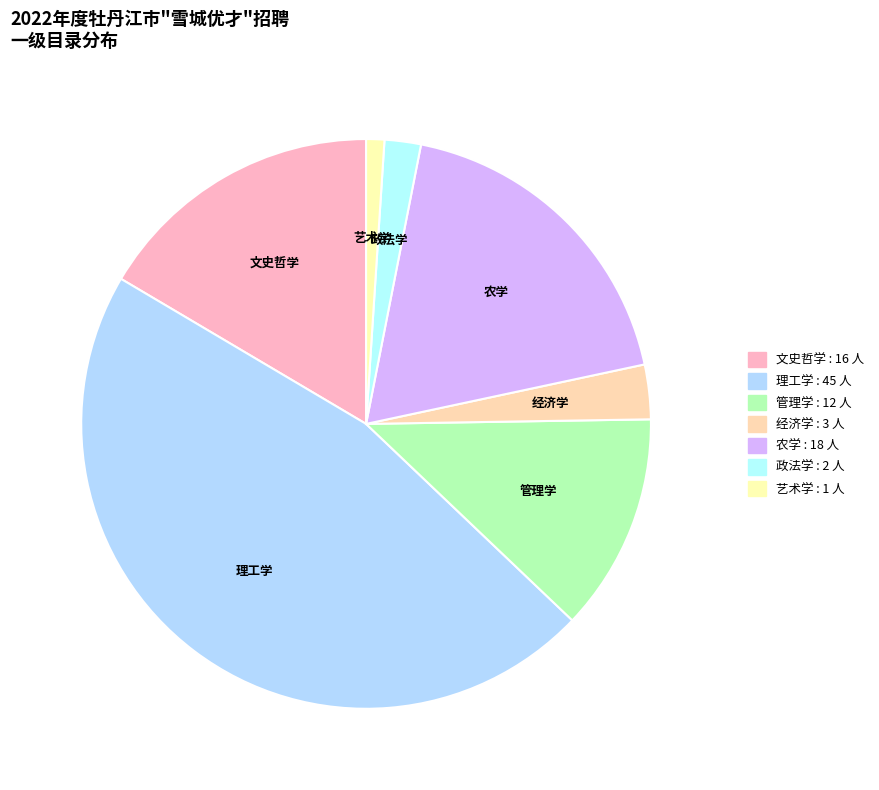

To the nearest percent, what percentage of the pie is 经济学?

3%